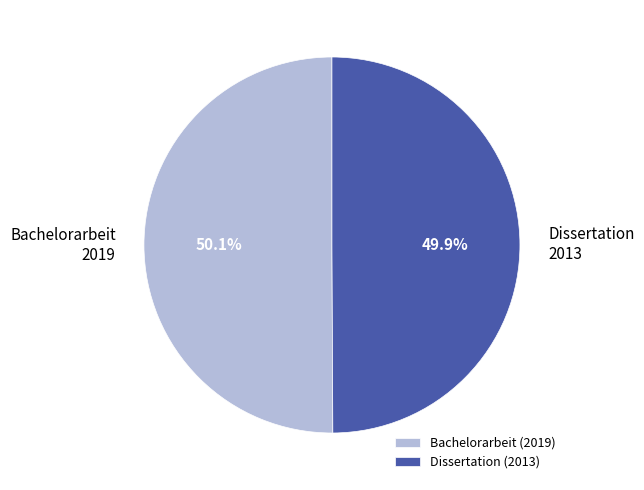

Does any single category account for the majority?

Yes